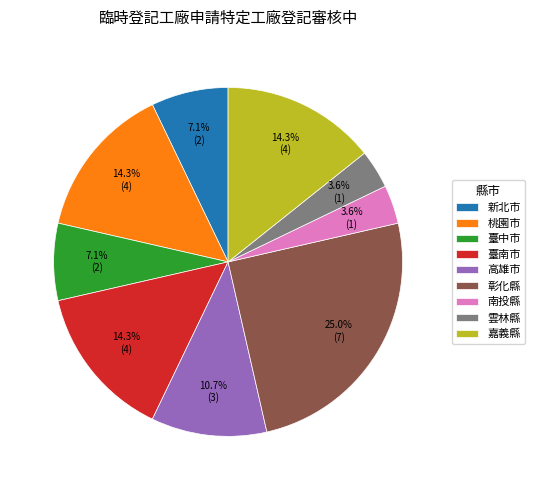

Count the number of slices in the pie.

9